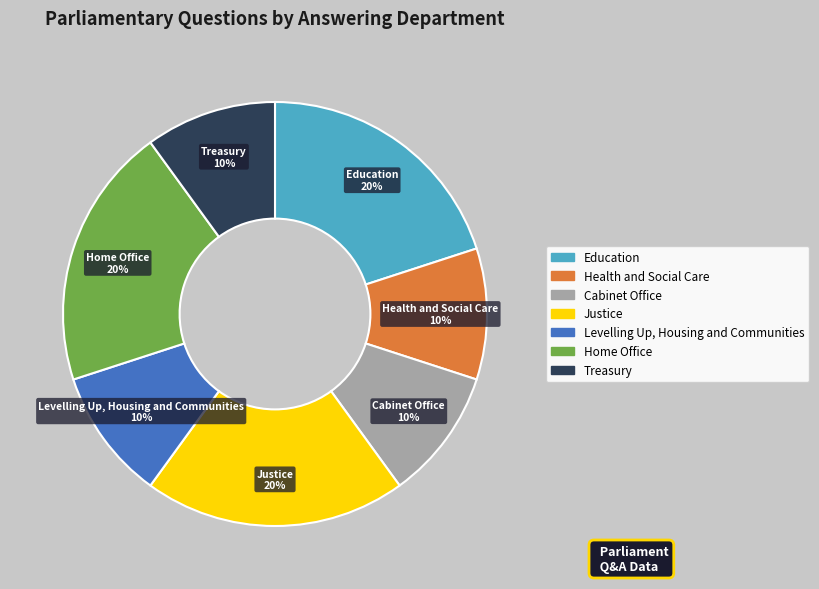

Between Treasury and Education, which is larger?

Education